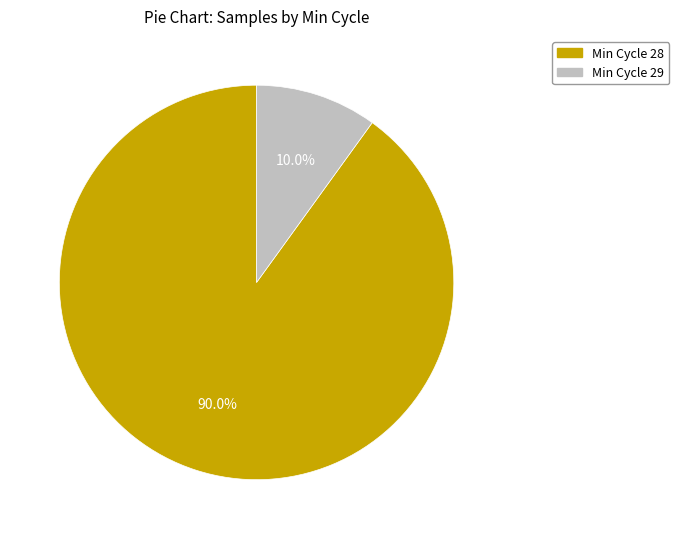

Is there any slice that represents more than half of the pie?

Yes